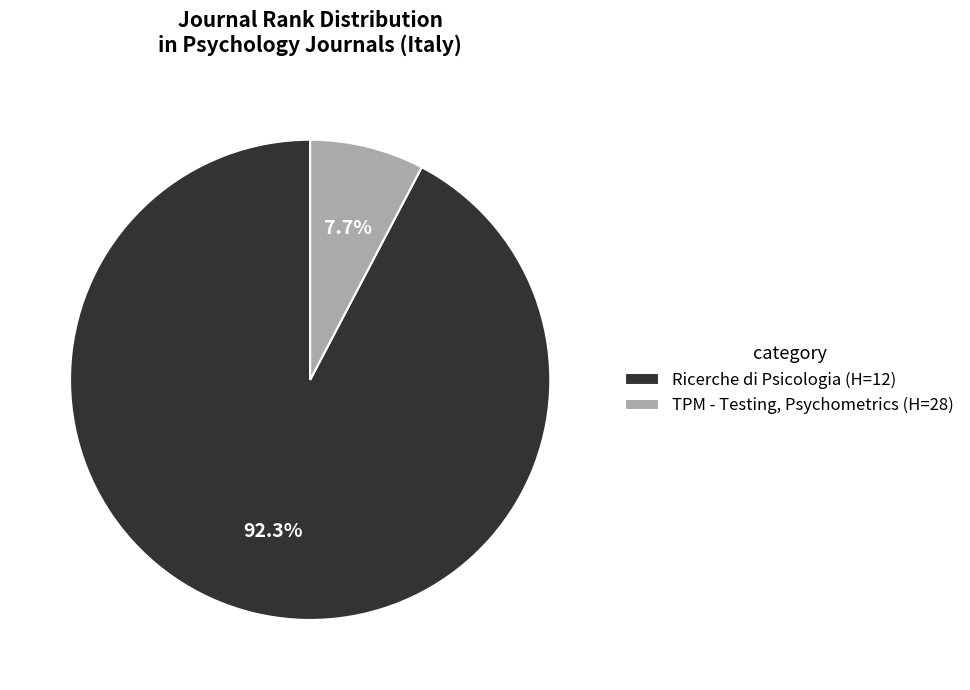

Which slice is the smallest?

TPM - Testing, Psychometrics (H=28)